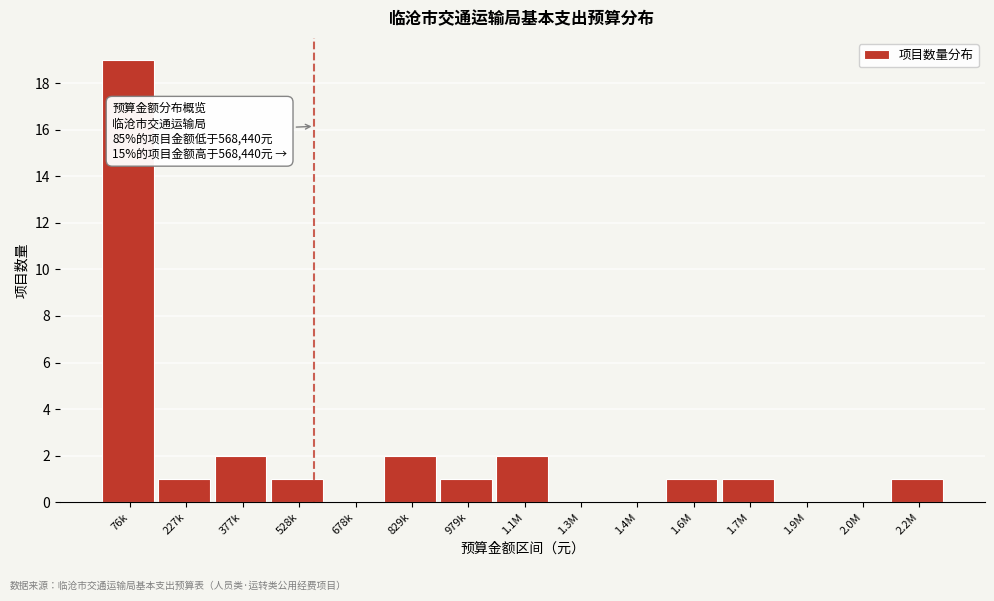

Reading left to right, what are all the values shown in this chart?

76k=19	227k=1	377k=2	528k=1	678k=0	829k=2	979k=1	1.1M=2	1.3M=0	1.4M=0	1.6M=1	1.7M=1	1.9M=0	2.0M=0	2.2M=1